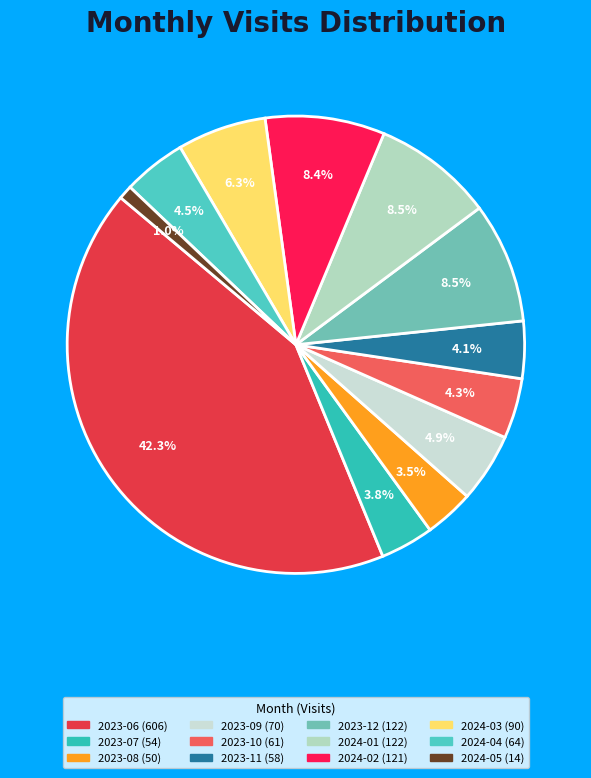

What portion of the pie excludes 2024-05?

99.0%